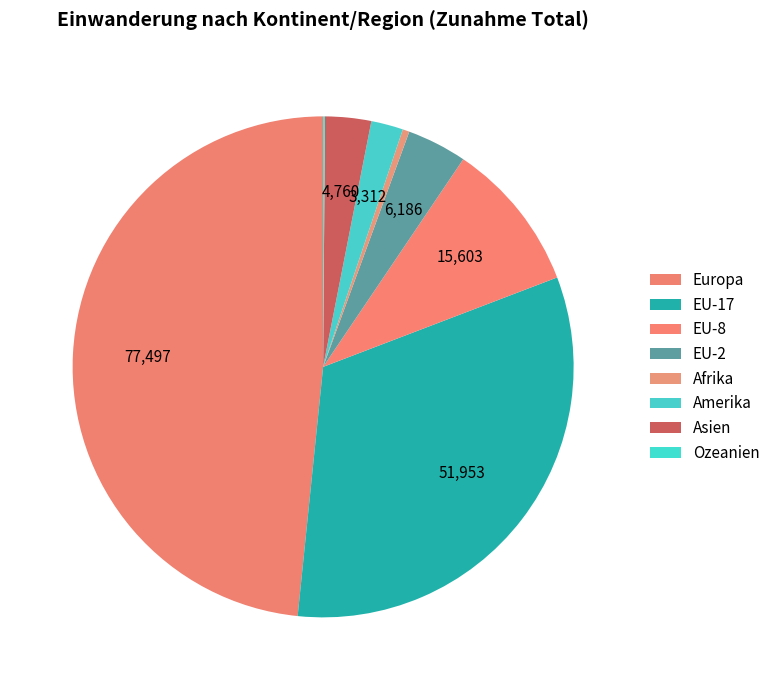

Between Europa and EU-2, which is larger?

Europa